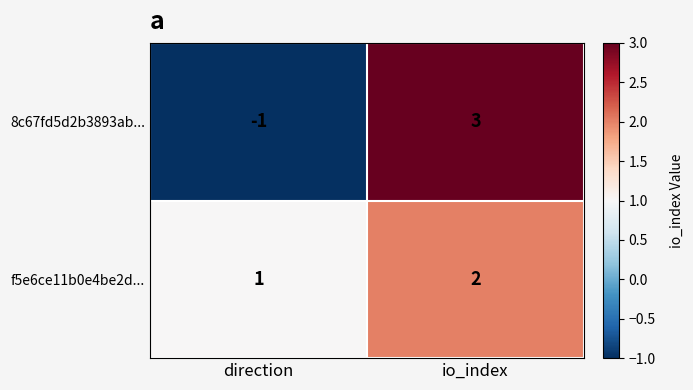

List the series in order of their peak value, lowest first.

f5e6ce11b0e4be2d..., 8c67fd5d2b3893ab...